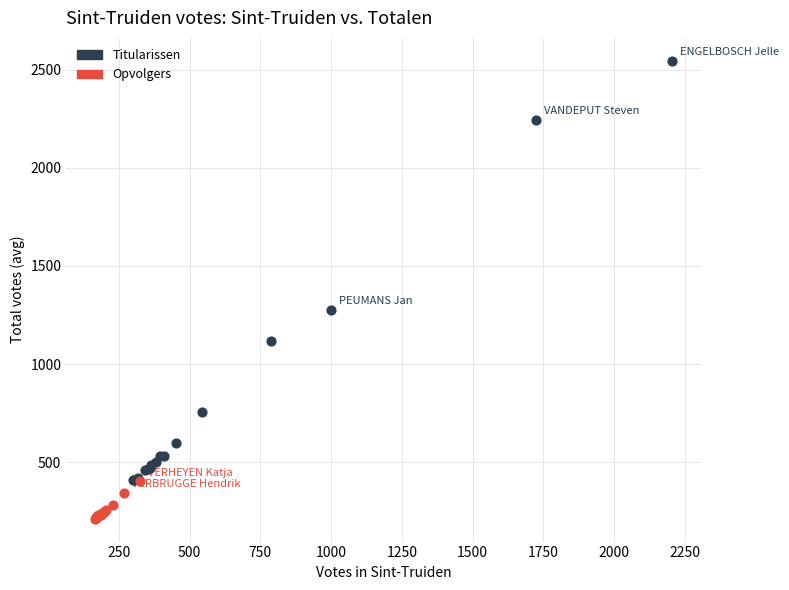

Which series contains the highest Y value?

Titularissen